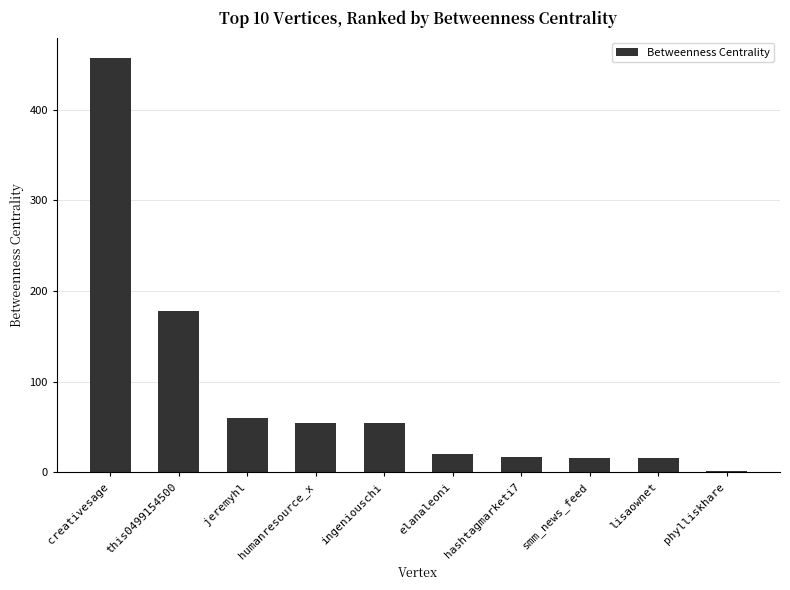

How many bars are there in total?

10